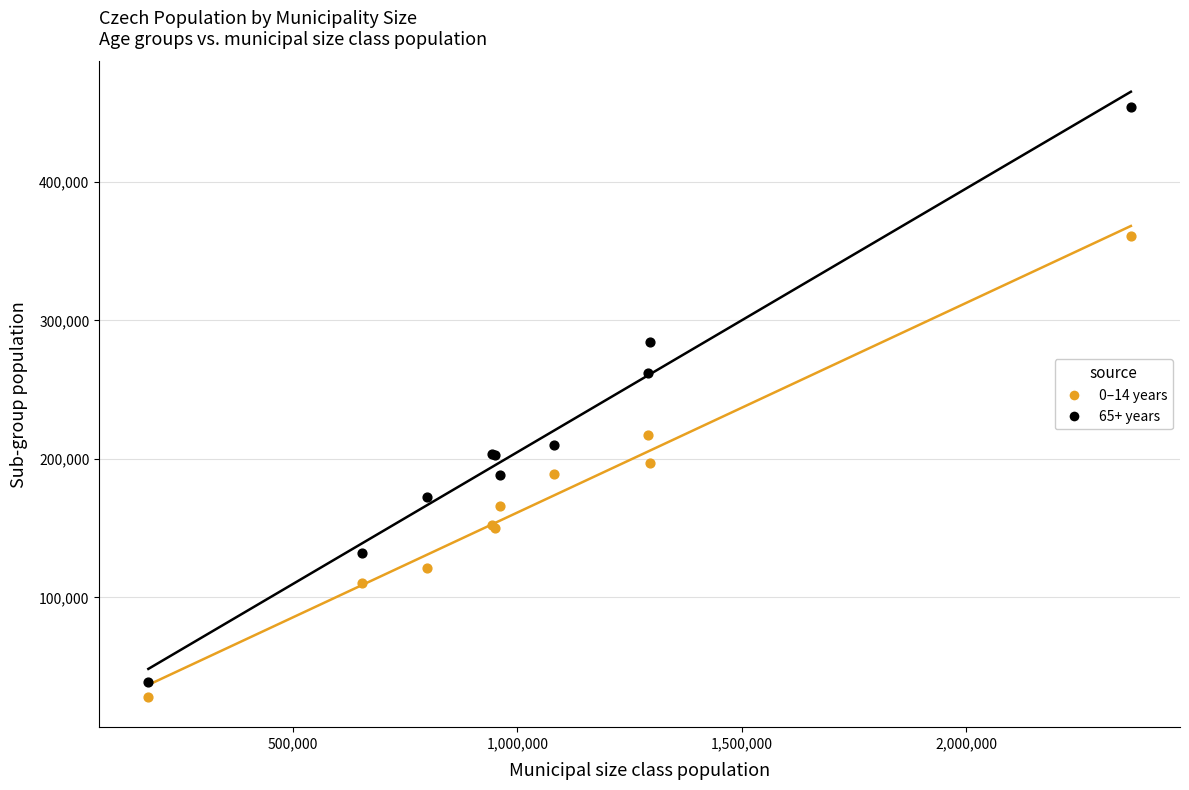

Which series has the widest spread of Y values?

65+ years